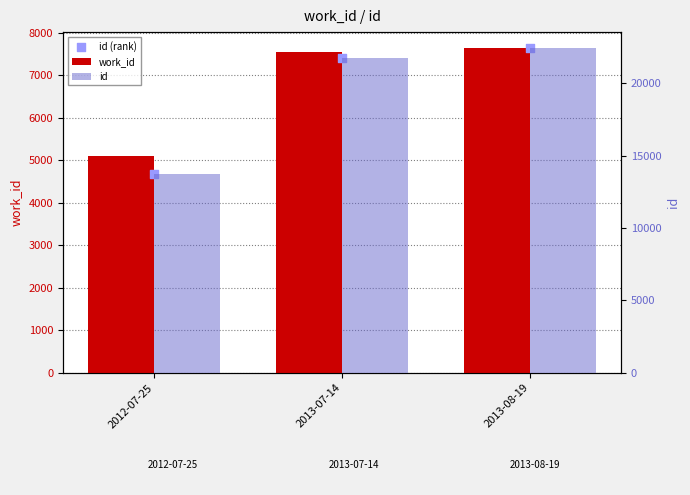

What is the total value across all series at 2013-08-19?

37662.0